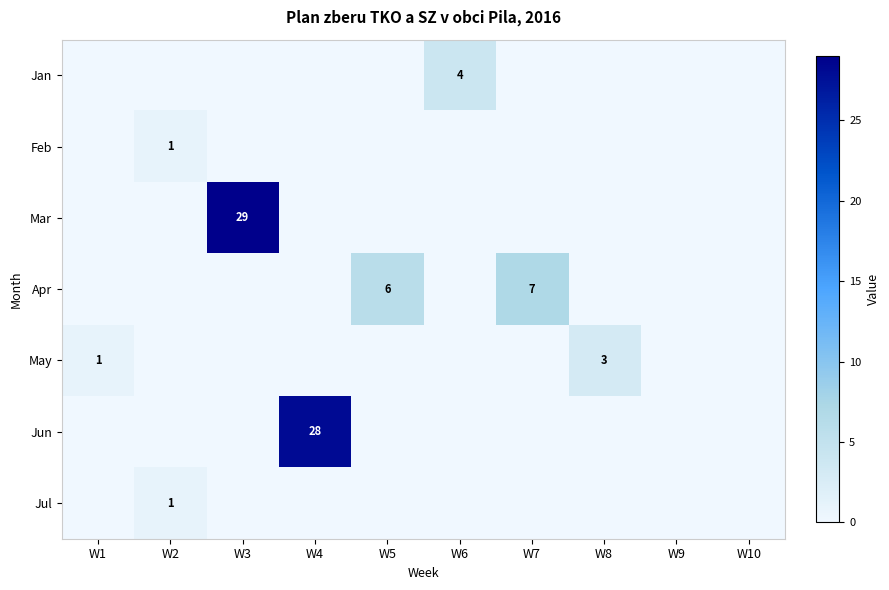

At how many categories does at least one series exceed 25?

2